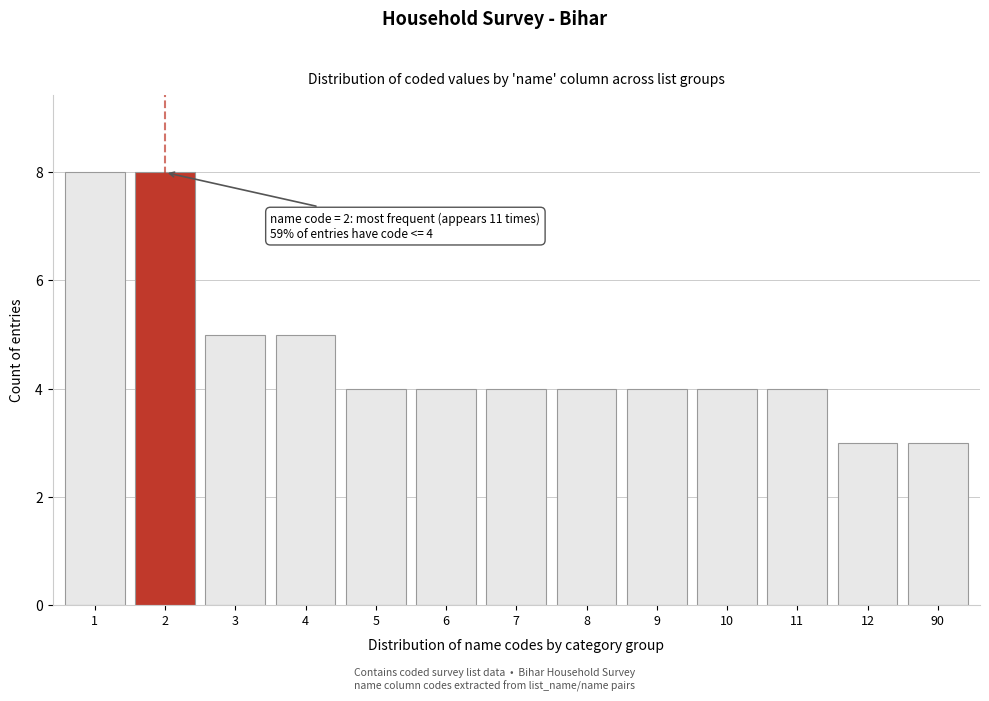

Reading left to right, what are all the values shown in this chart?

8	8	5	5	4	4	4	4	4	4	4	3	3